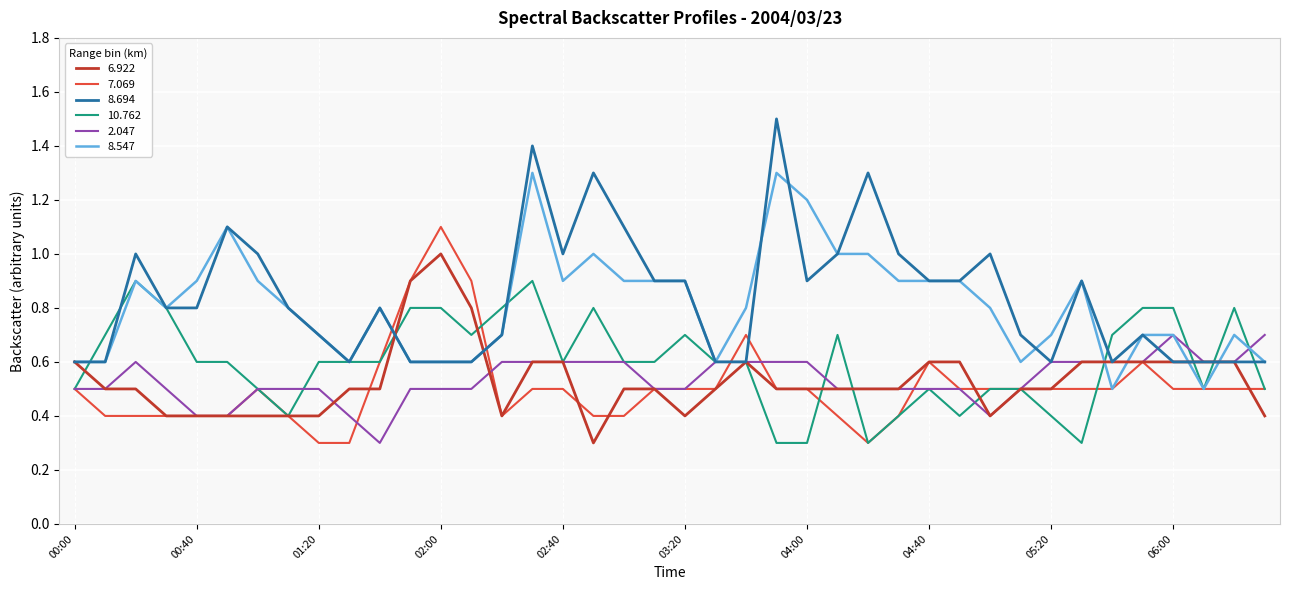

What is the highest value of the 2.047 series?

0.7